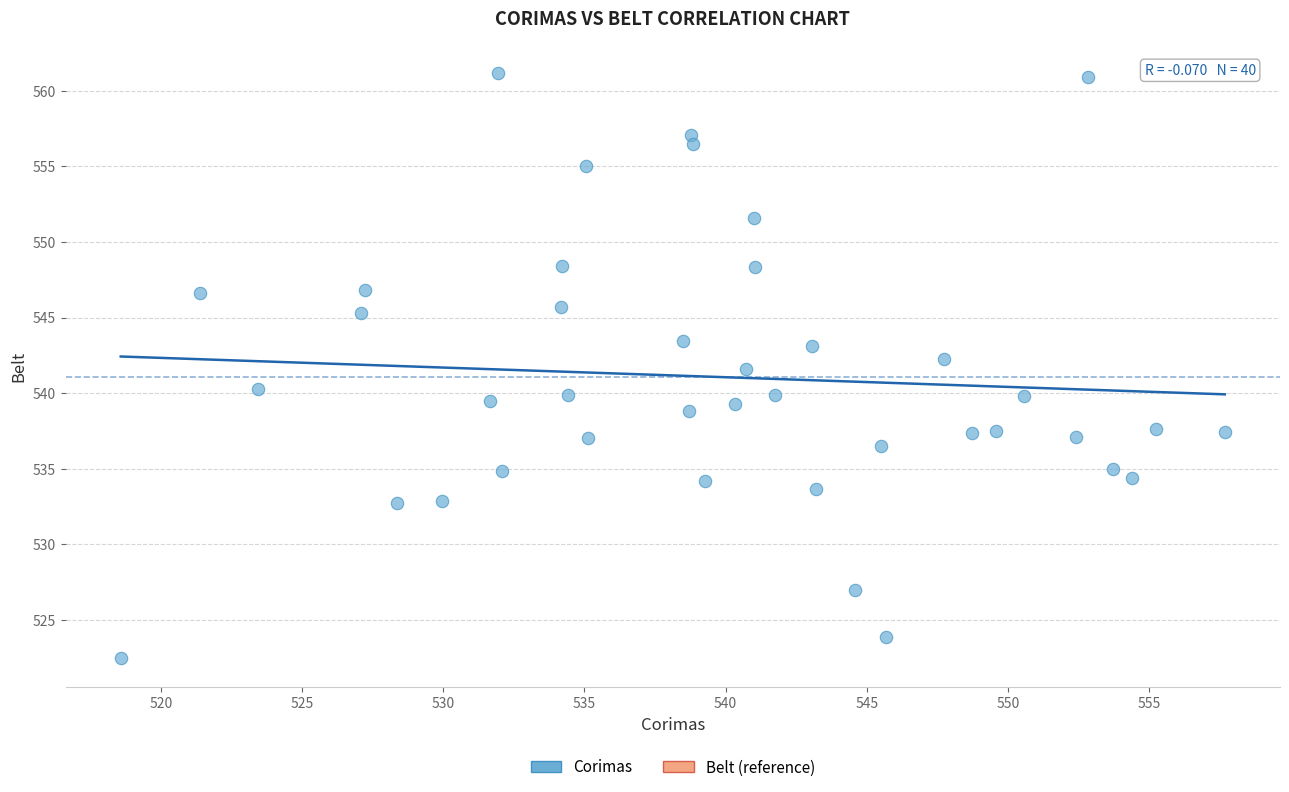

What is the range of X values (max minus min)?

39.1